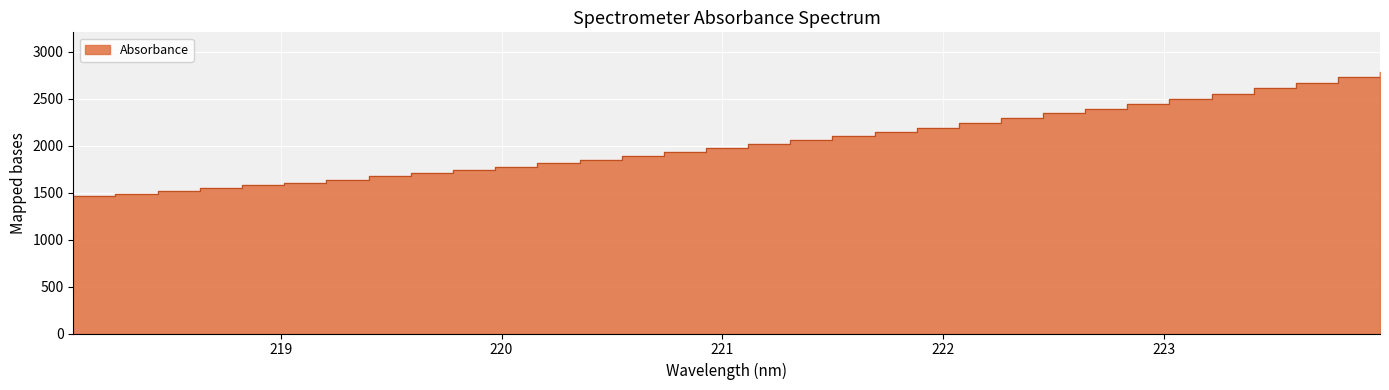

What is the label of the 18th point from the right?

220.7354